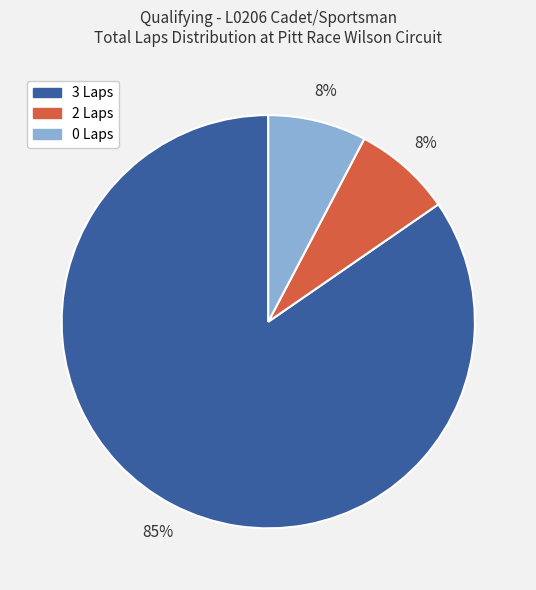

Do 2 Laps and 0 Laps together represent more than half of the pie?

No